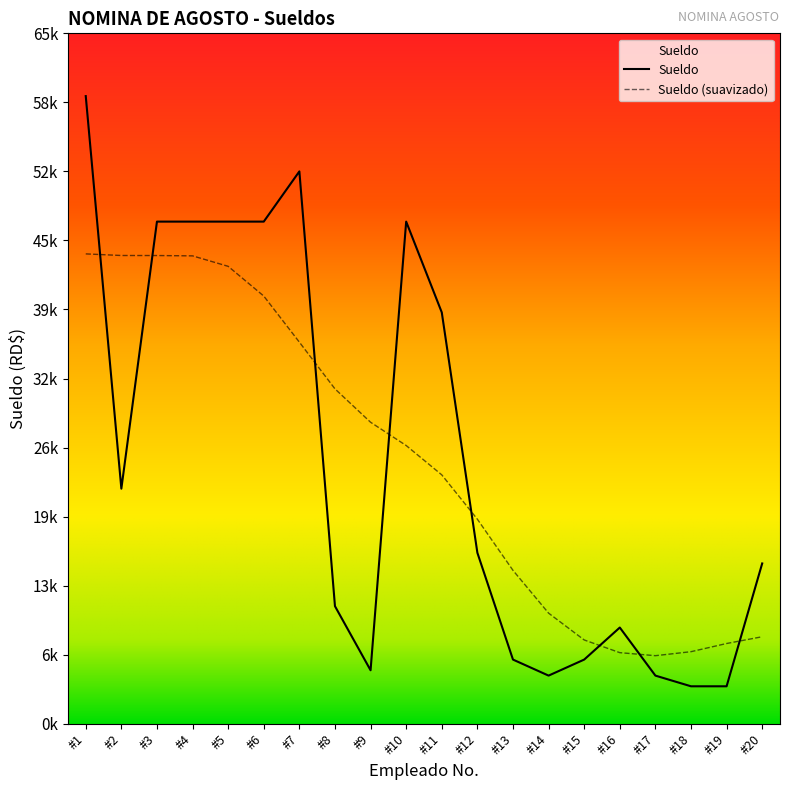

Is it true that the value at #18 is 3500?

True